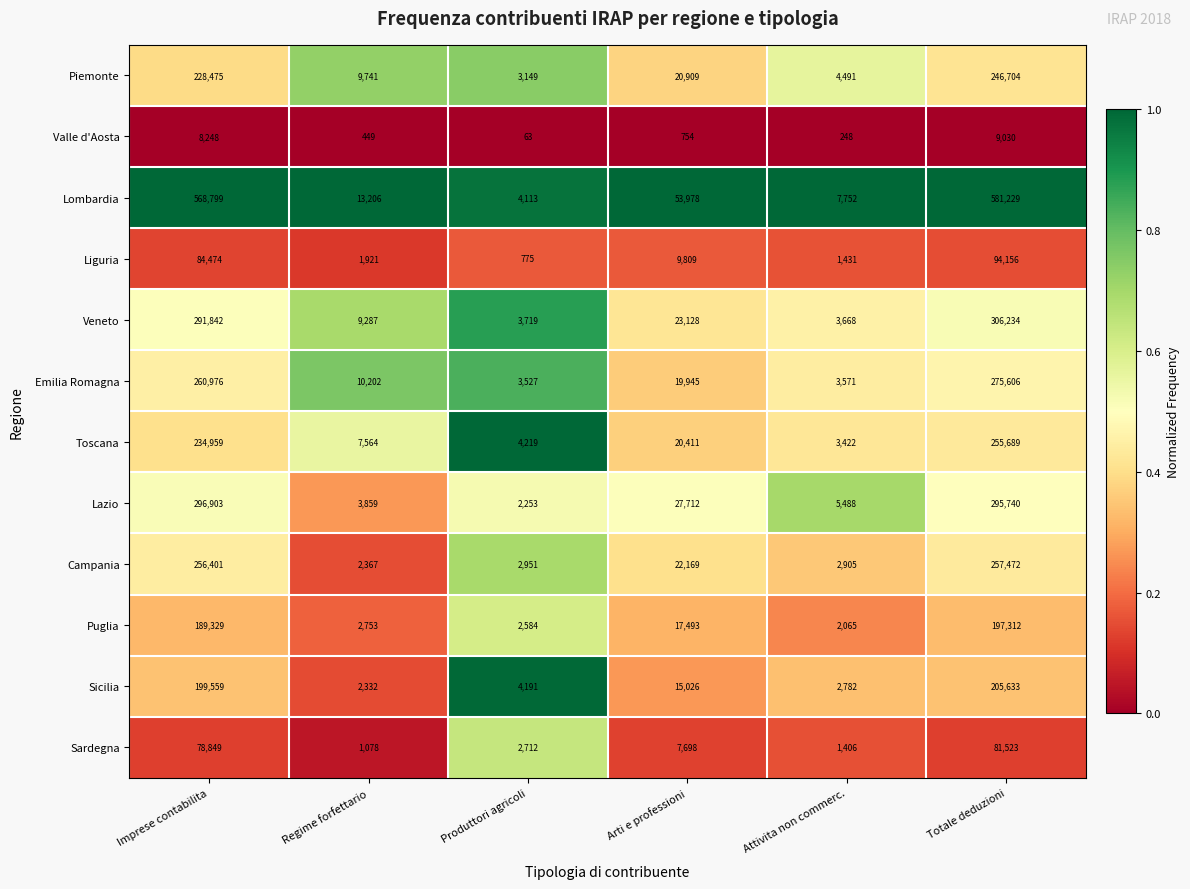

List the series in order of their peak value, lowest first.

Valle d'Aosta, Sardegna, Liguria, Puglia, Sicilia, Piemonte, Toscana, Campania, Emilia Romagna, Lazio, Veneto, Lombardia